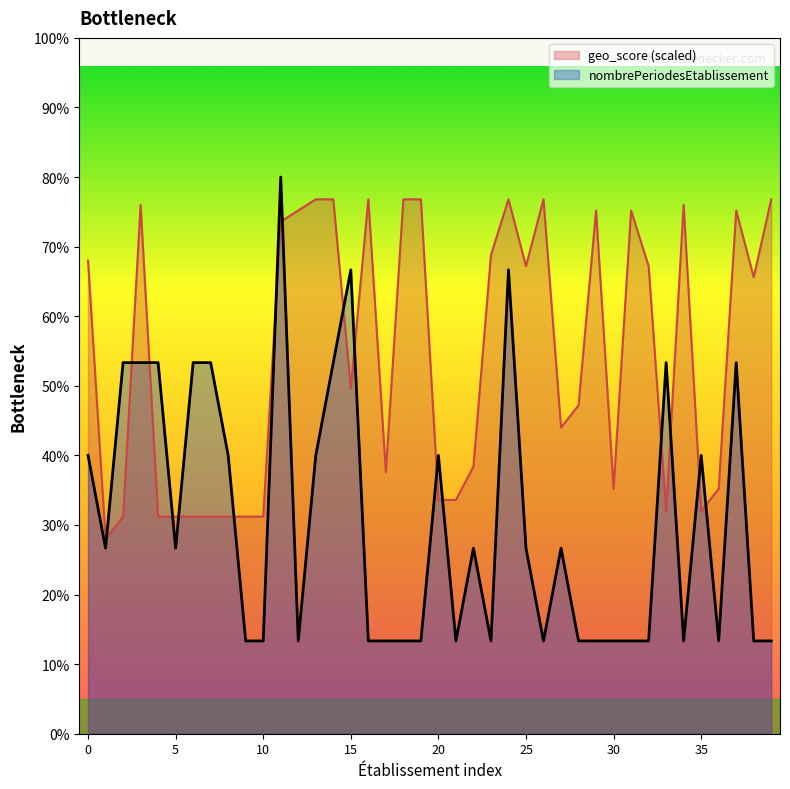

What are all the series names shown in the legend?

geo_score (scaled), nombrePeriodesEtablissement